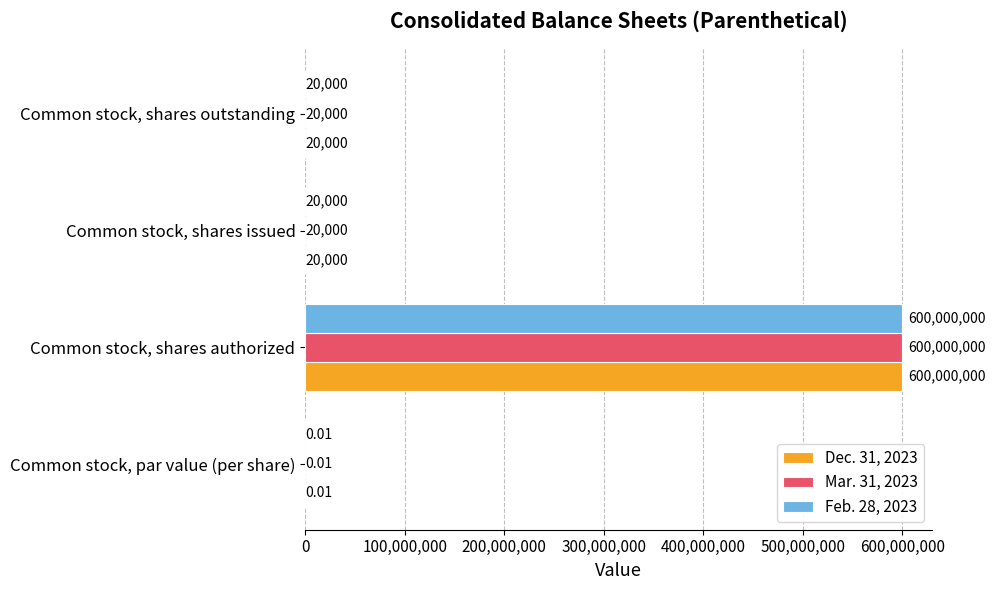

What are all the series names shown in the legend?

Dec. 31, 2023, Mar. 31, 2023, Feb. 28, 2023